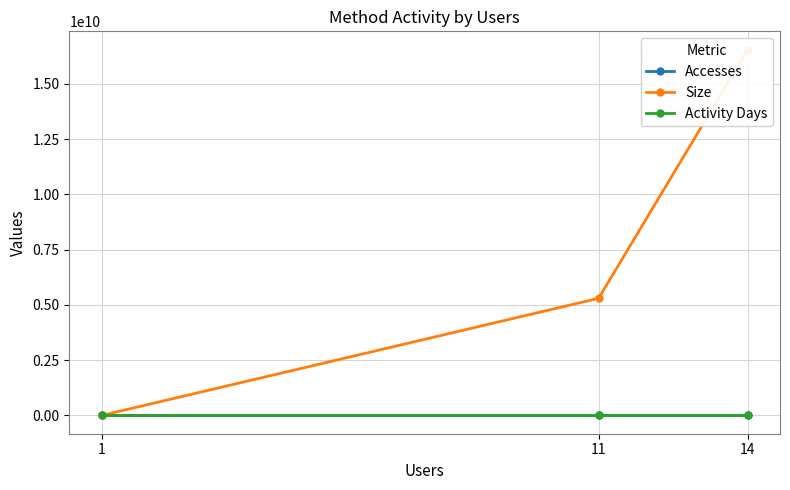

What are all the series names shown in the legend?

Accesses, Size, Activity Days